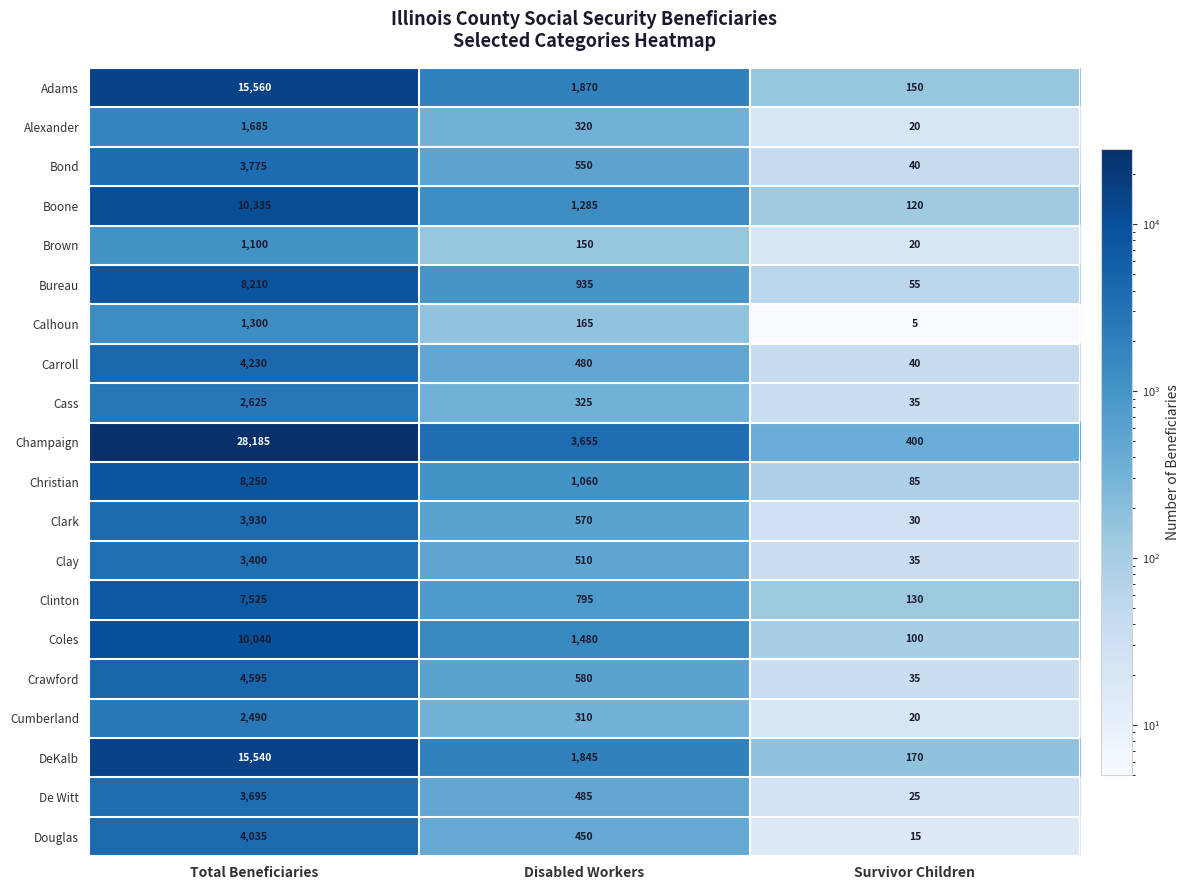

What is the total value across all series at Survivor Children?

1530